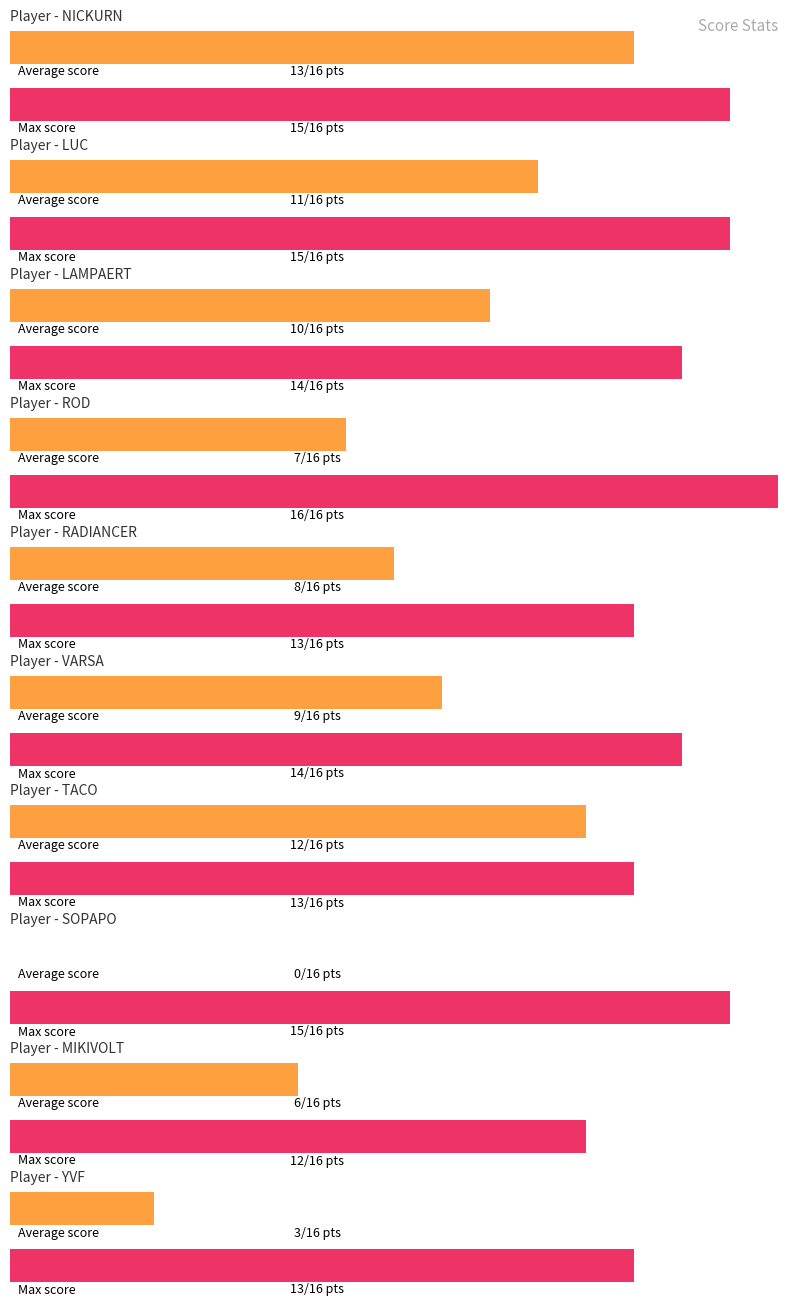

How many data points in Average Score are above 6?

7